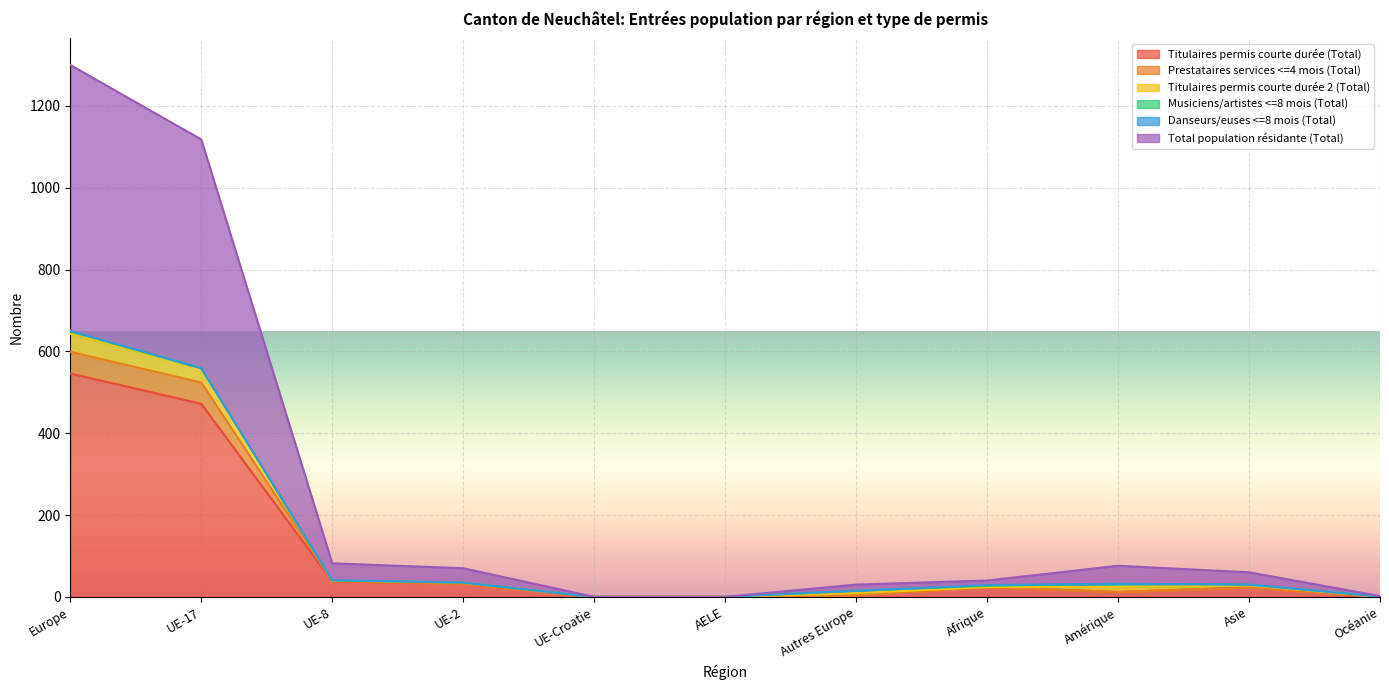

What is the spread (max minus min) of values at UE-8?

44